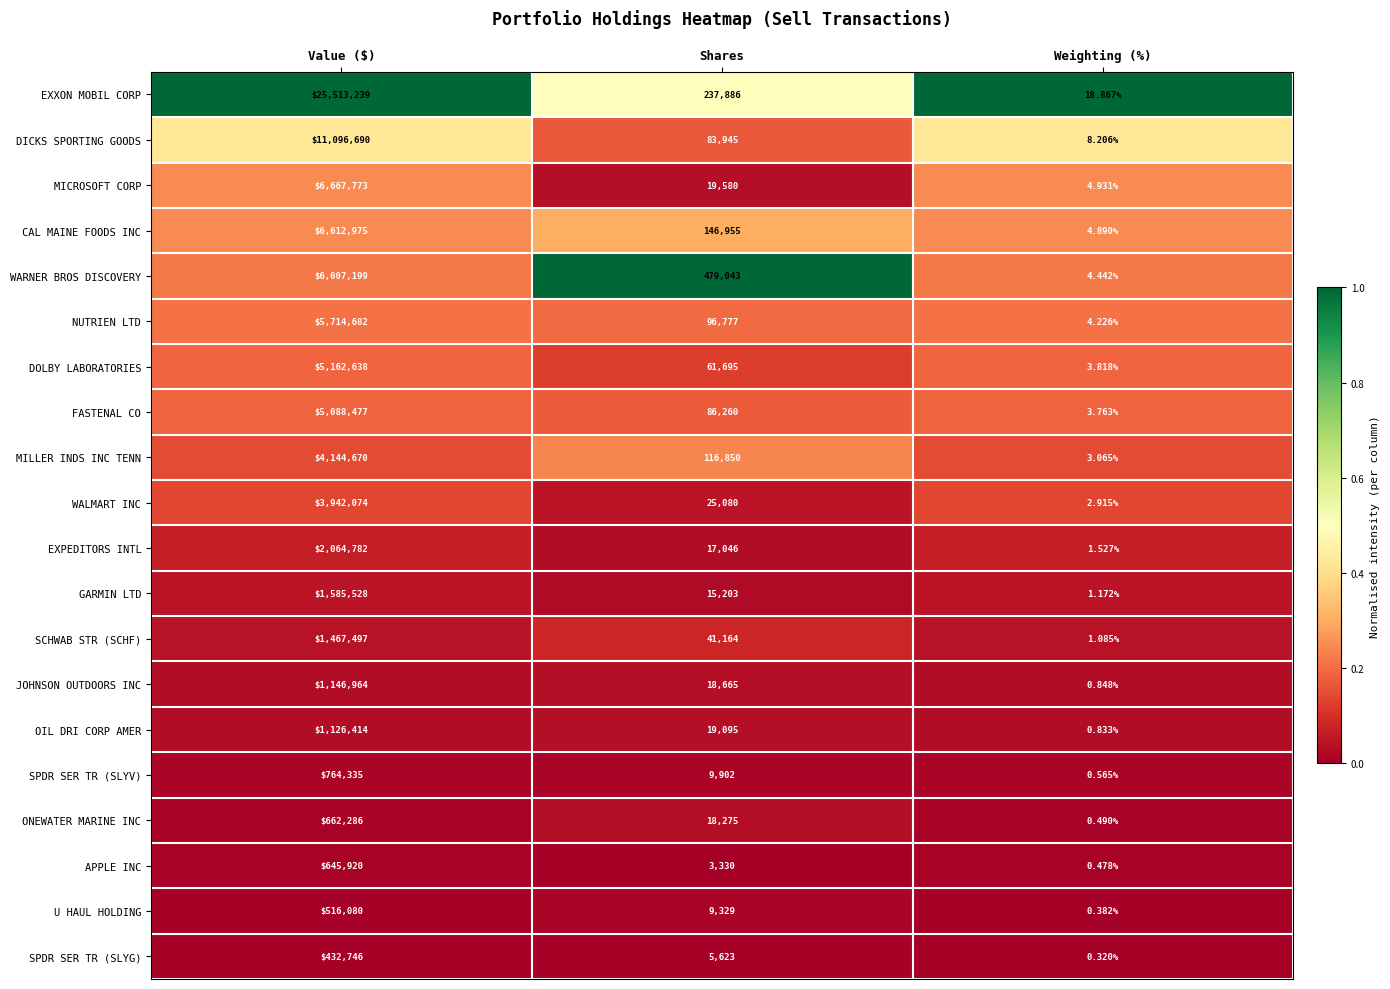

Which series has the largest total across all categories?

EXXON MOBIL CORP